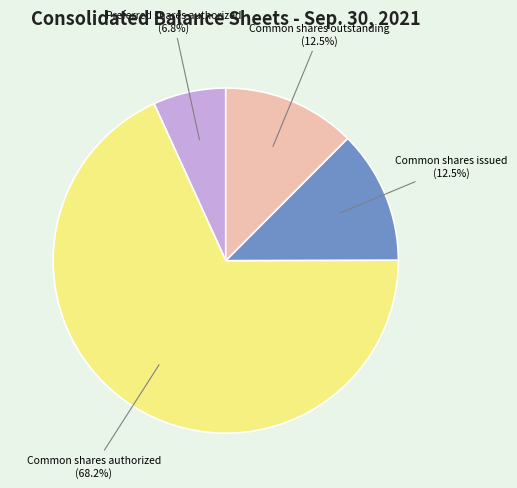

Is there a majority slice in this chart?

Yes